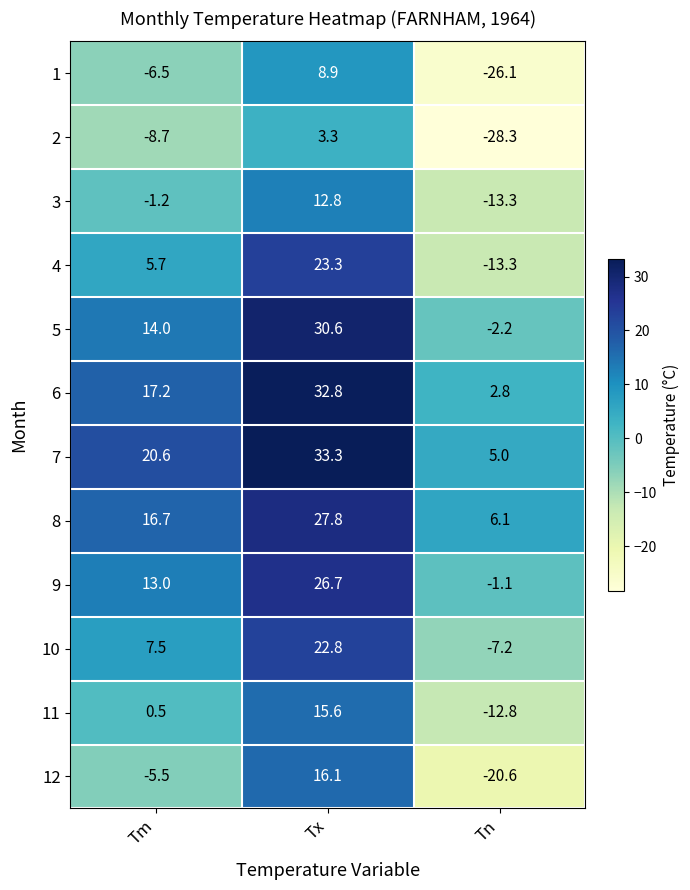

Where does the 8 series first go above 16?

Tm